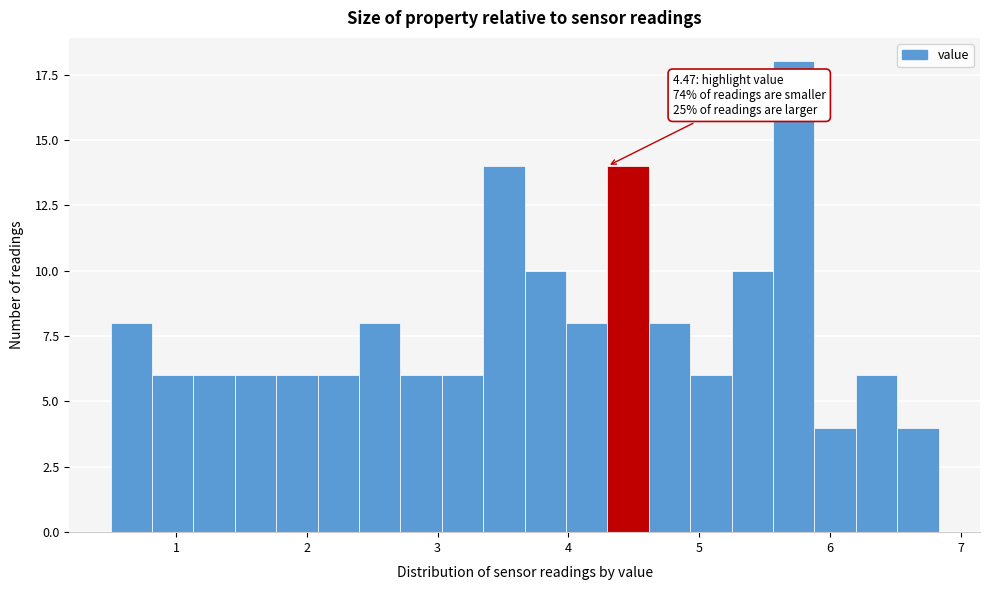

Around what value on the x-axis is the tallest bar? Give the approximate position of its centre, as read against the axis.

5.7